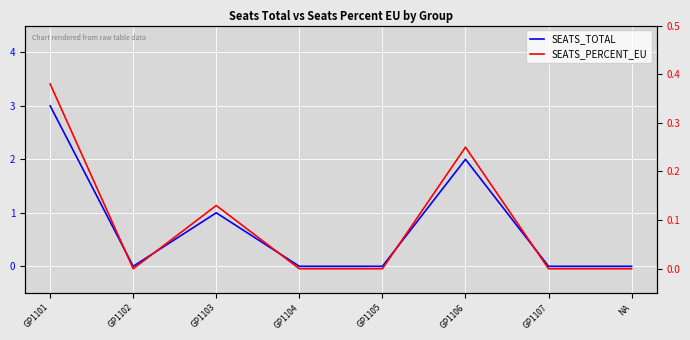

Which series changed the most between GP1101 and GP1106?

SEATS_TOTAL